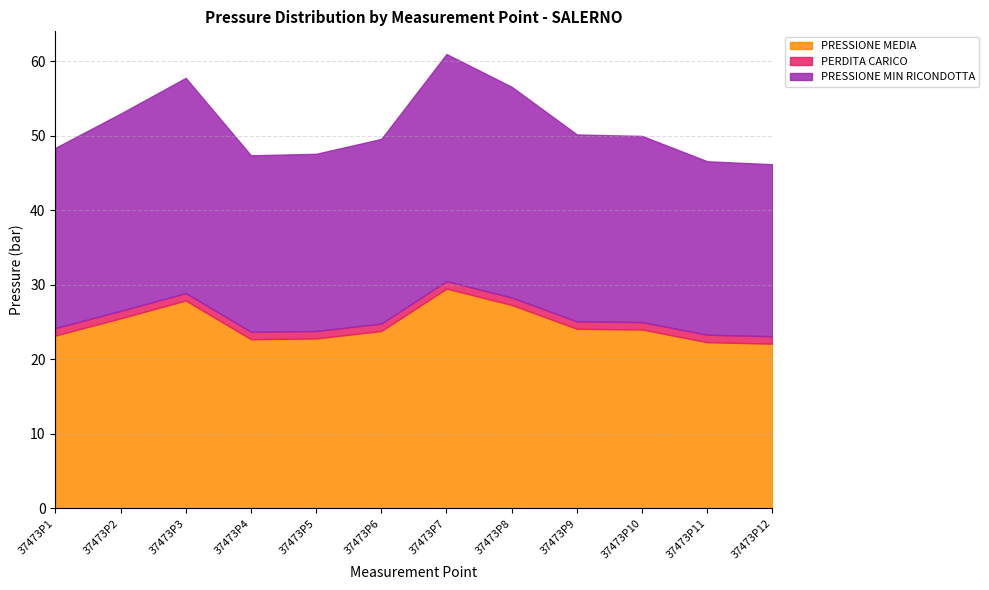

Where does the PRESSIONE MEDIA series first go above 24?

37473P2